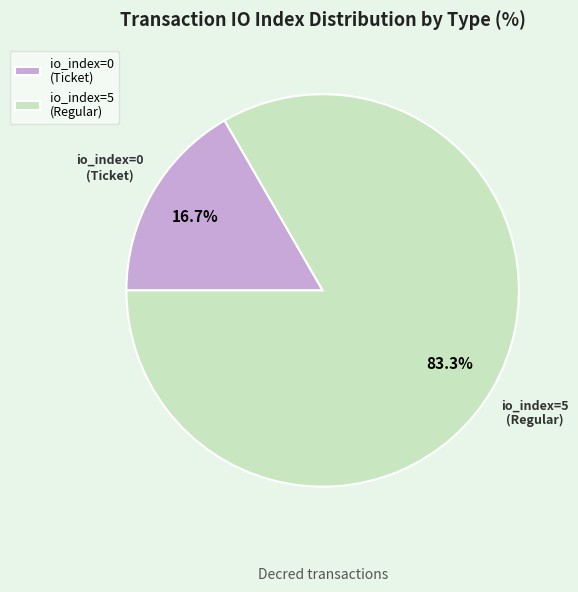

Do io_index=5 (Regular) and io_index=0 (Ticket) together represent more than half of the pie?

Yes